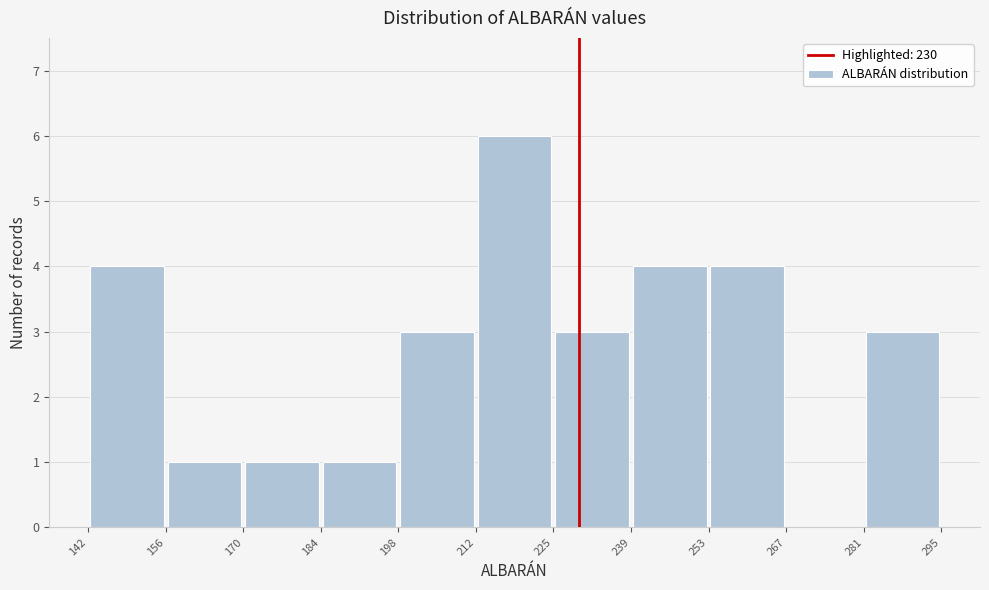

Reading left to right, list every bar in this chart as the range it spans on the x-axis followed by its height. The values are not printed on the chart, so give them approximately, as read against the axis.

142 to 156: 4
156 to 170: 1
170 to 184: 1
184 to 198: 1
198 to 212: 3
212 to 225: 6
225 to 239: 3
239 to 253: 4
253 to 267: 4
267 to 281: 0
281 to 295: 3